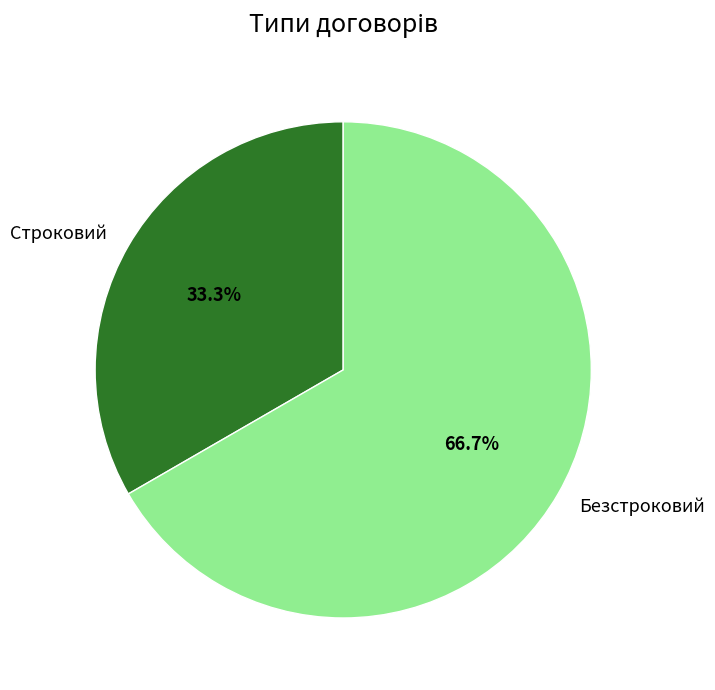

Rank the categories by value from highest to lowest.

Безстроковий, Строковий